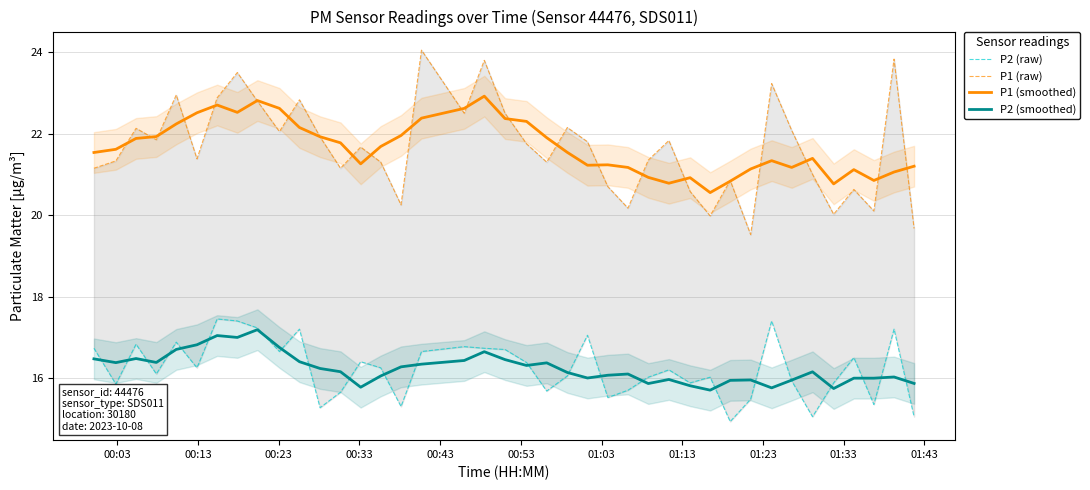

What is the lowest value of the P1 (smoothed) series?

20.6